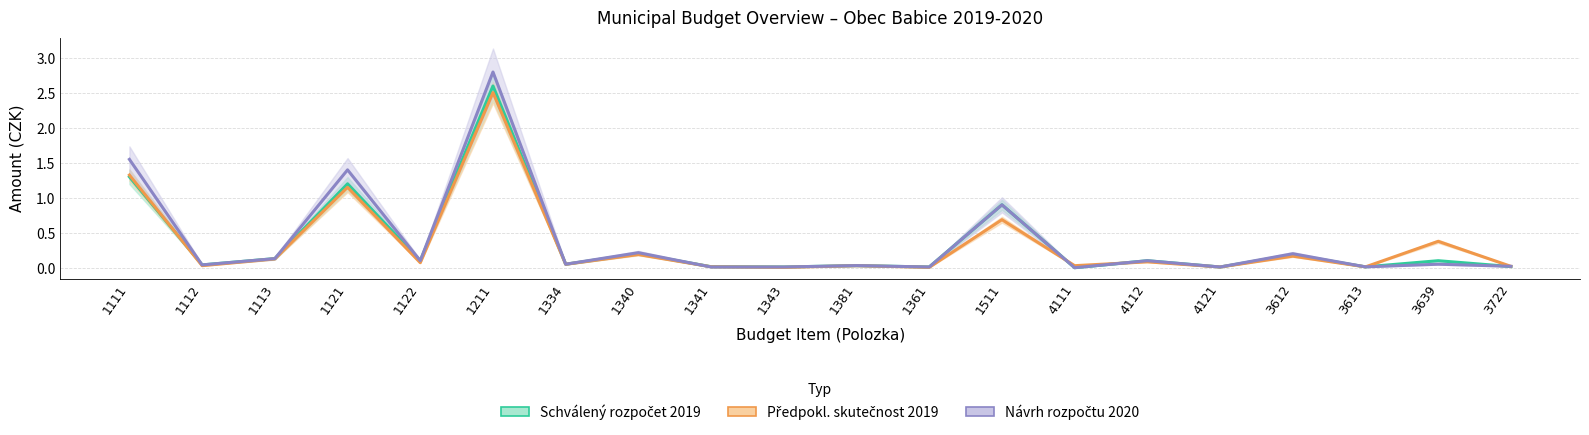

What is the sum of all Předpokl. skutečnost 2019 values?

6.9